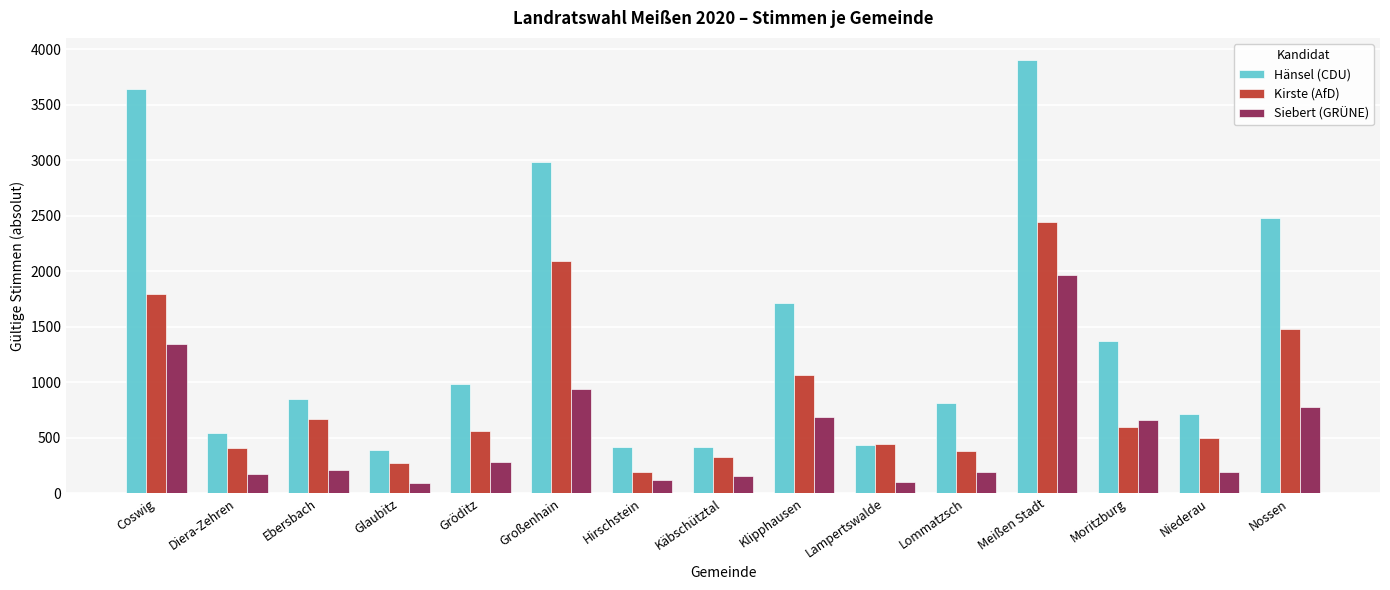

True or false: Hänsel (CDU) has a value of 3906 at Meißen Stadt.

True